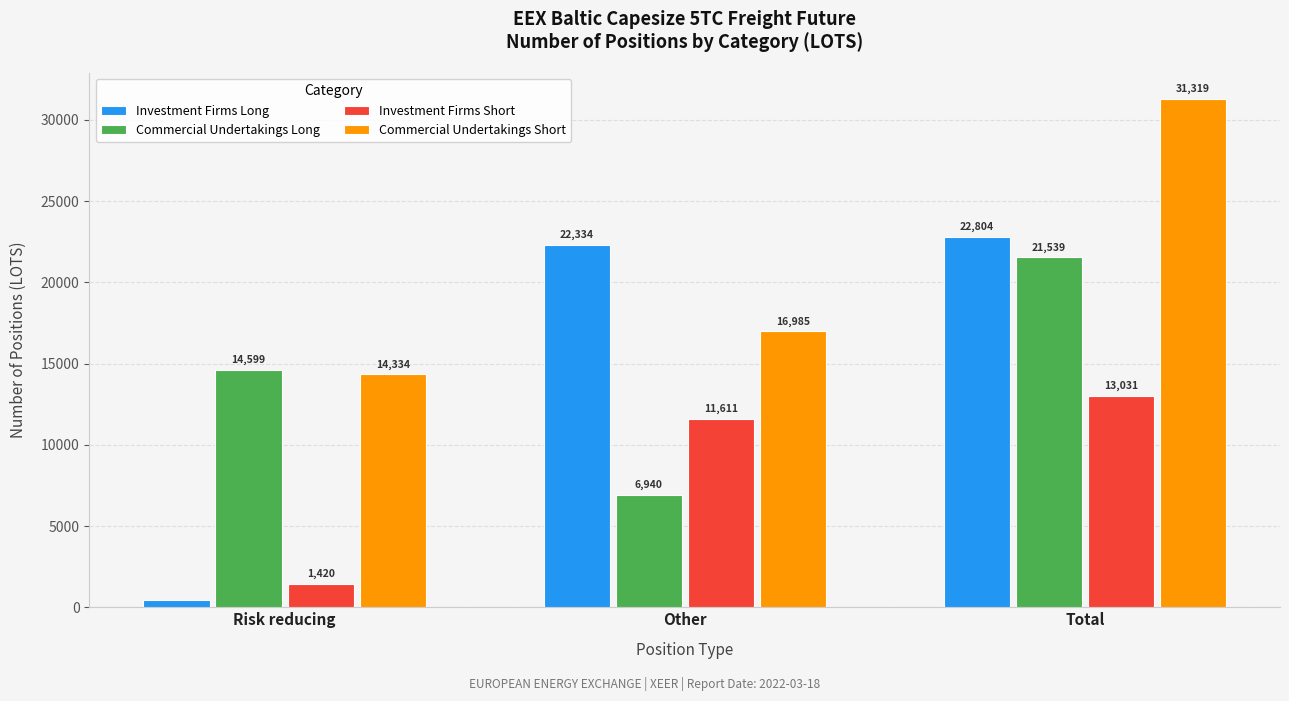

What is the sum of the Investment Firms Short values at Total and Other?

24642.2